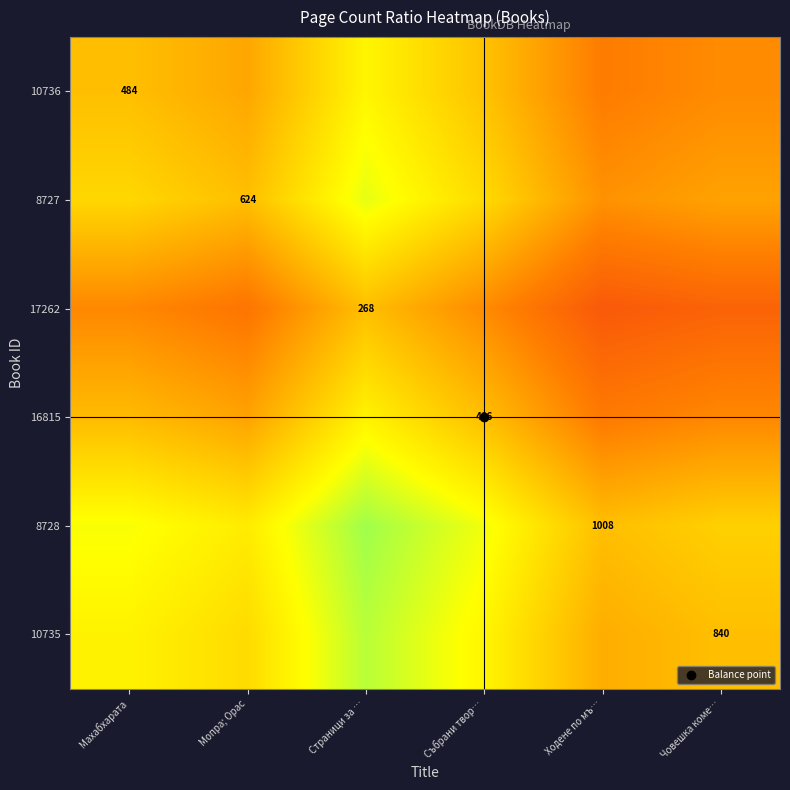

Is the value of 8727 at Човешка коме… greater than the value of 10736 at Ходене по мъ…?

Yes